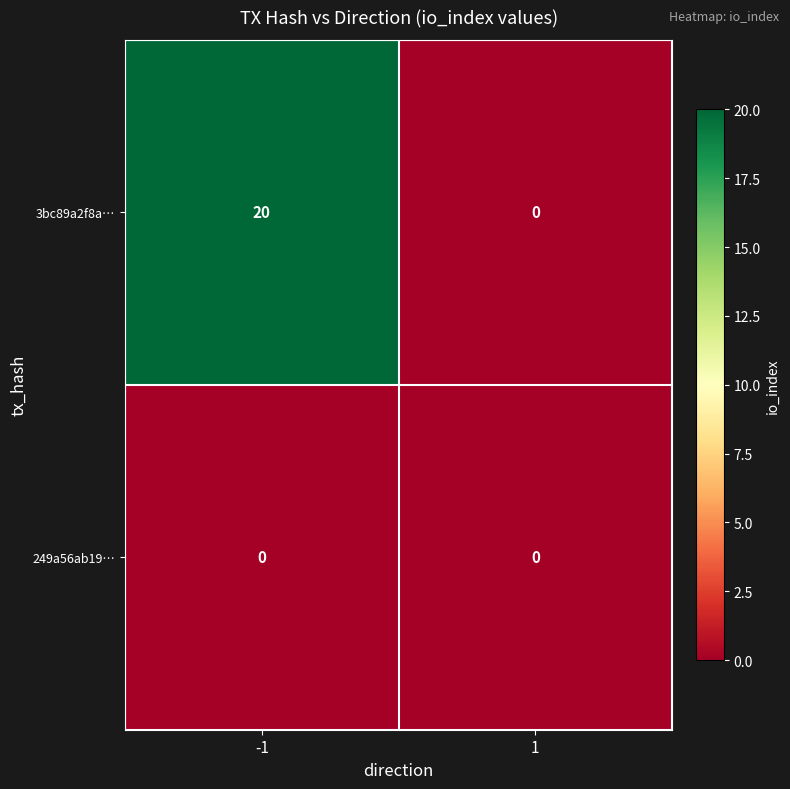

Is it true that 3bc89a2f8a… equals 12 at 1?

False